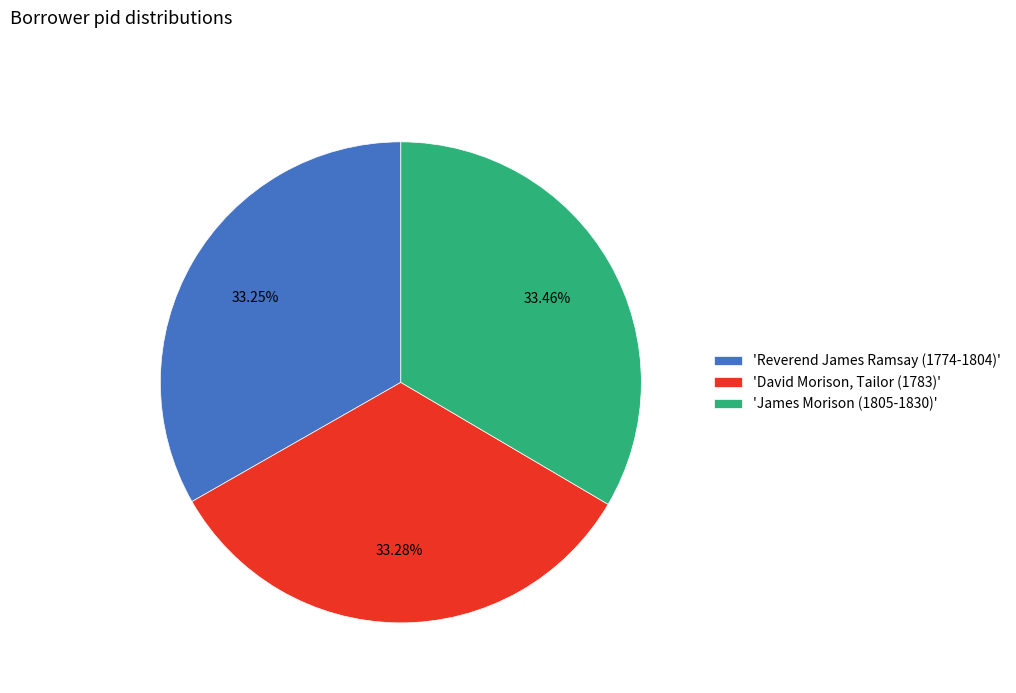

Combined, do 'David Morison, Tailor (1783)' and 'Reverend James Ramsay (1774-1804)' account for over 50%?

Yes